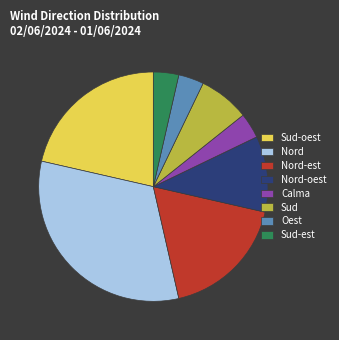

Approximately how many times larger is the value at Nord compared to Nord-oest?

3.0